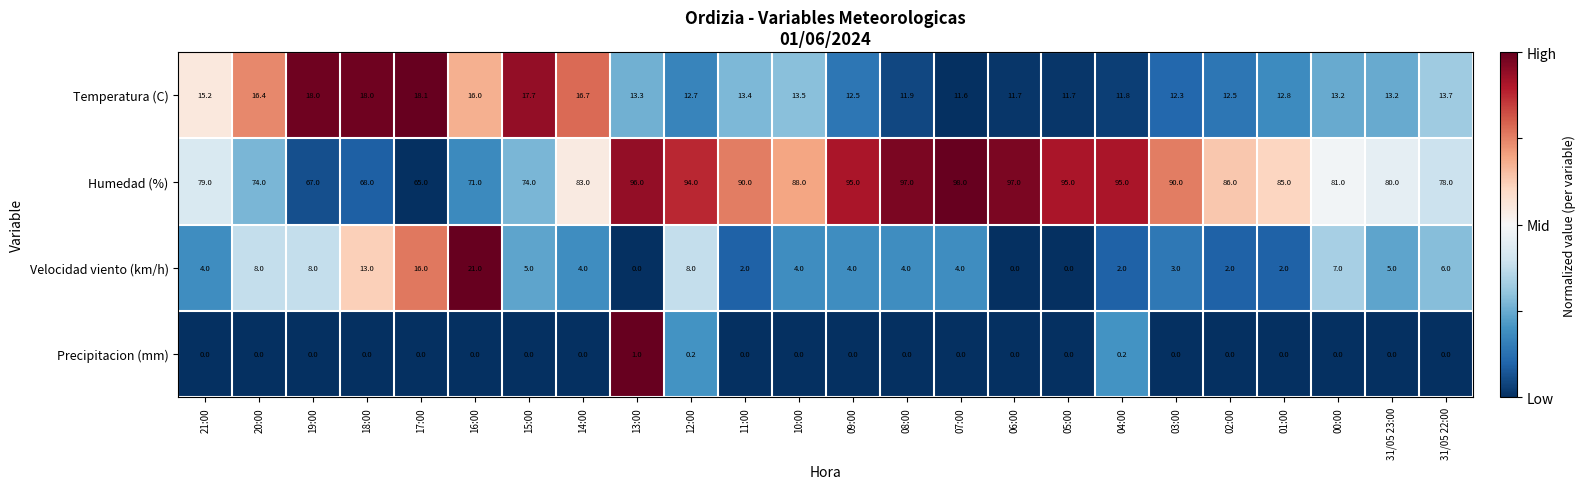

What is the sum of all Velocidad viento (km/h) values?

132.0